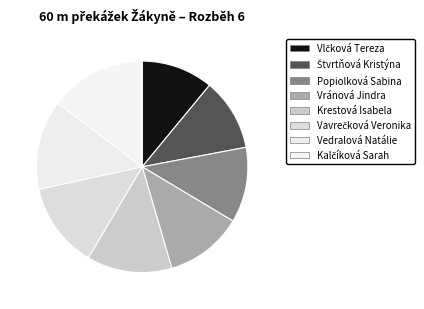

True or false: Vavrečková Veronika accounts for 25% of the total.

False